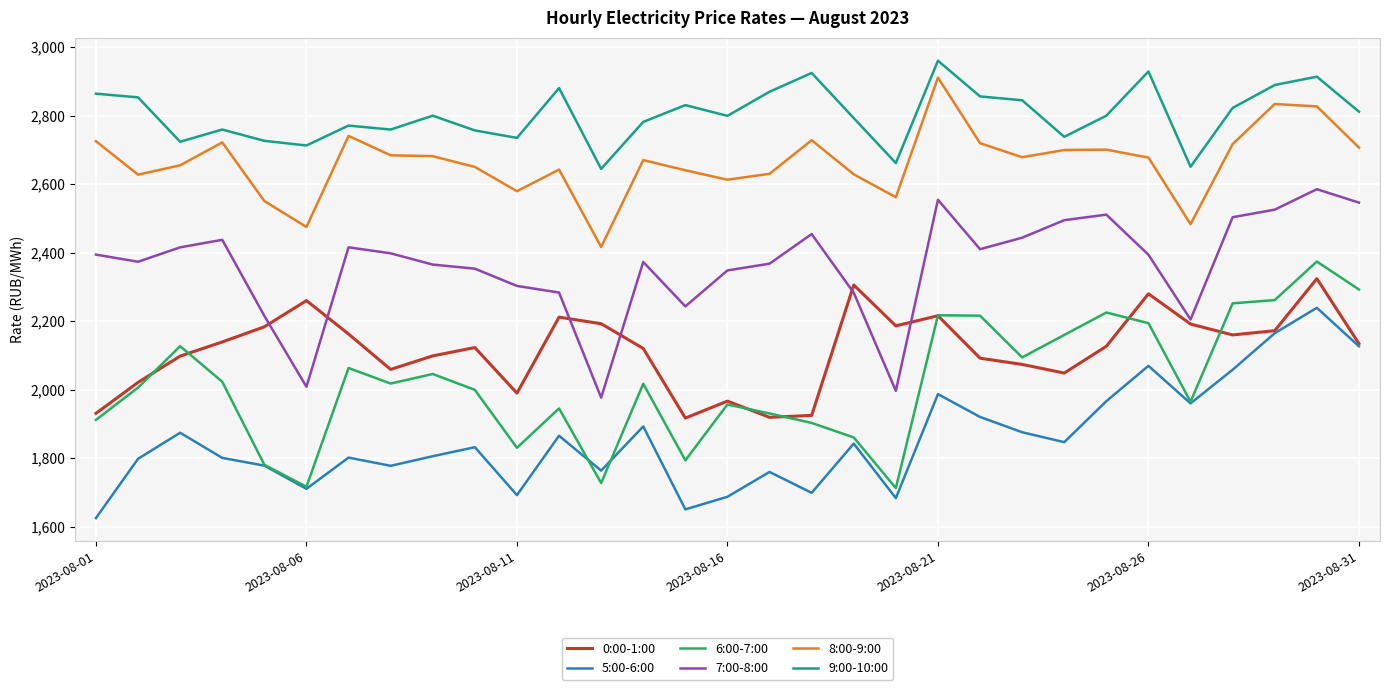

Which series has the largest total across all categories?

9:00-10:00